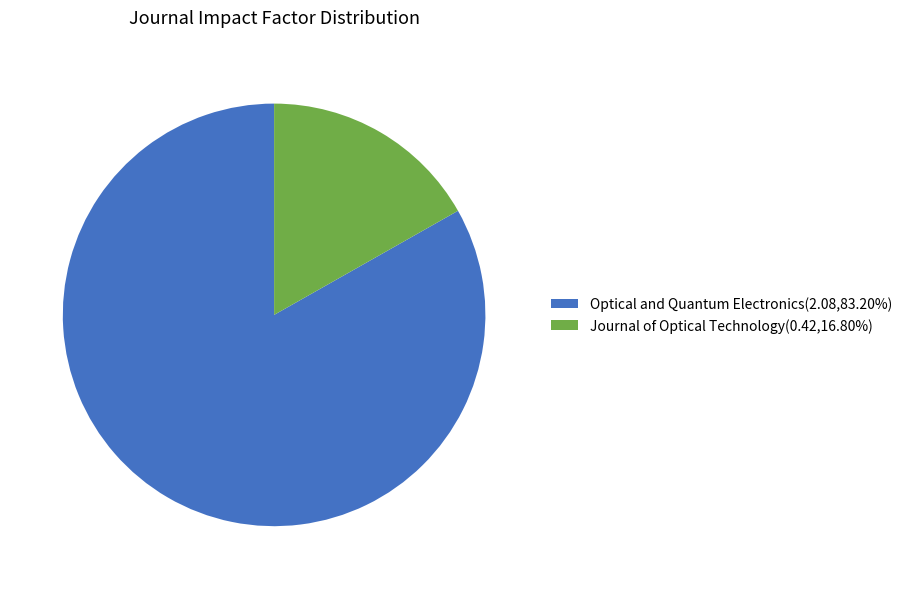

Which slice is the largest?

Optical and Quantum Electronics